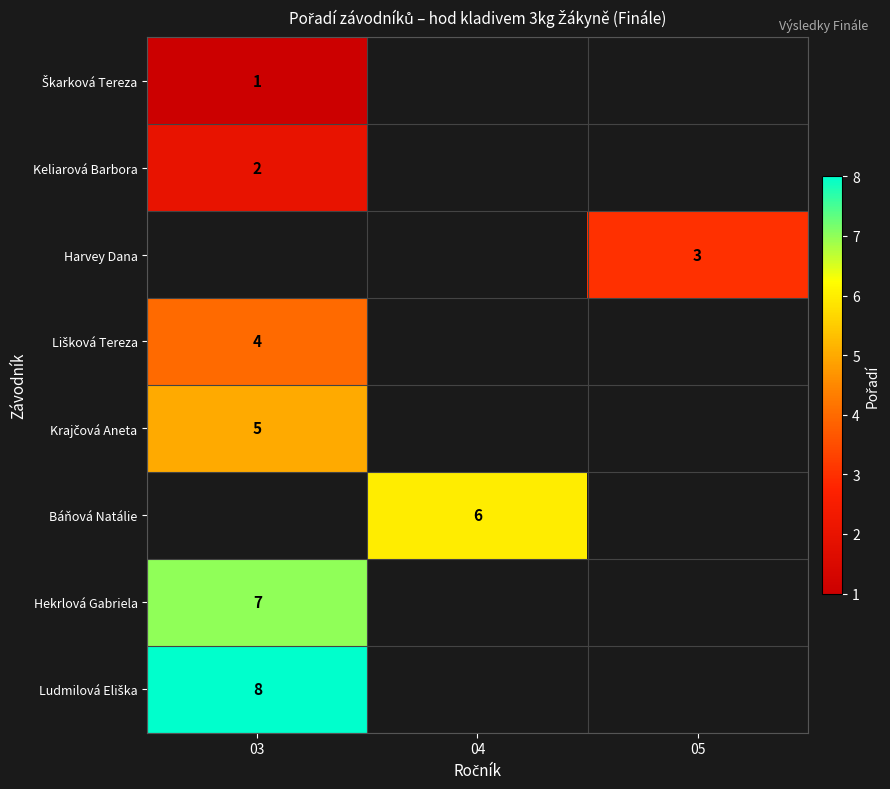

What is the lowest value of the Keliarová Barbora series?

2.0